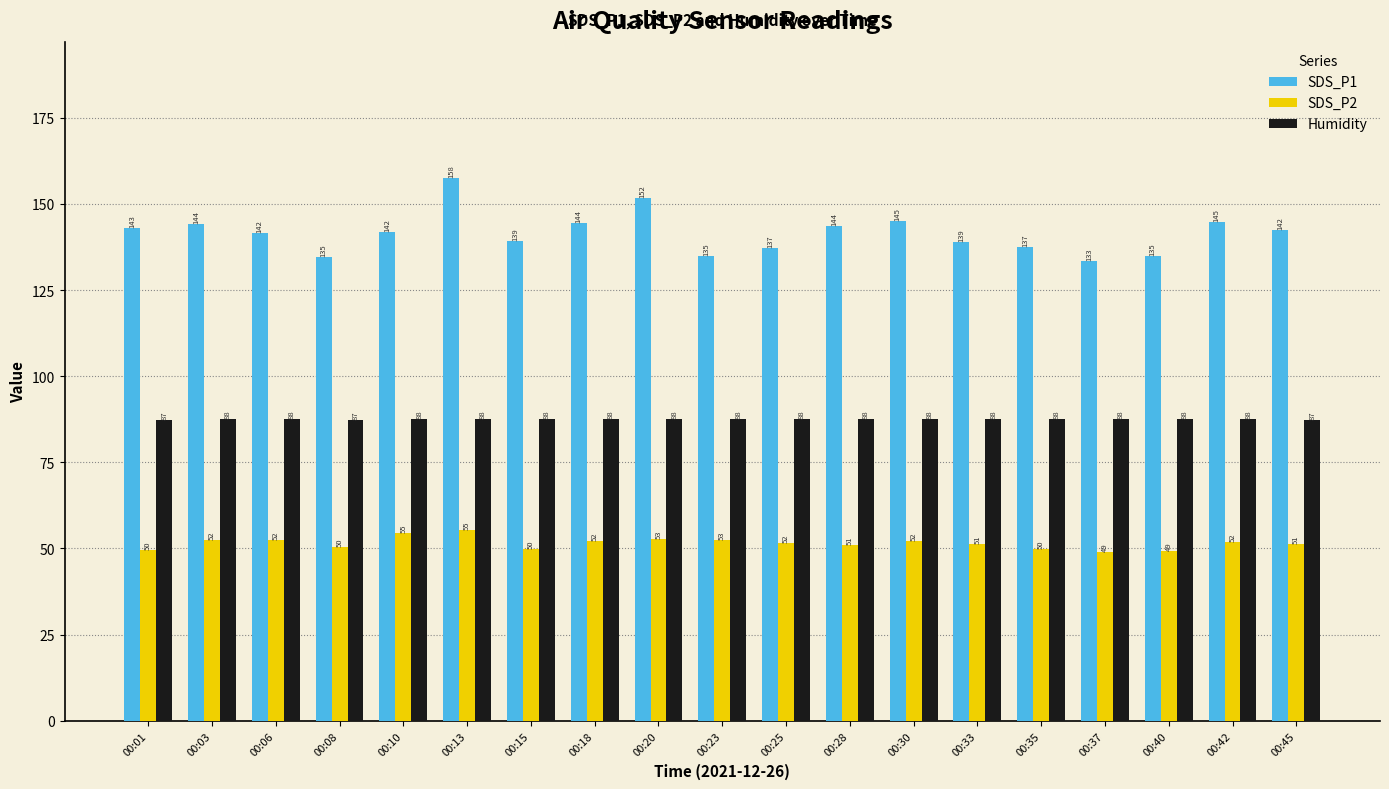

Read the SDS_P2 value at 00:18.

52.1